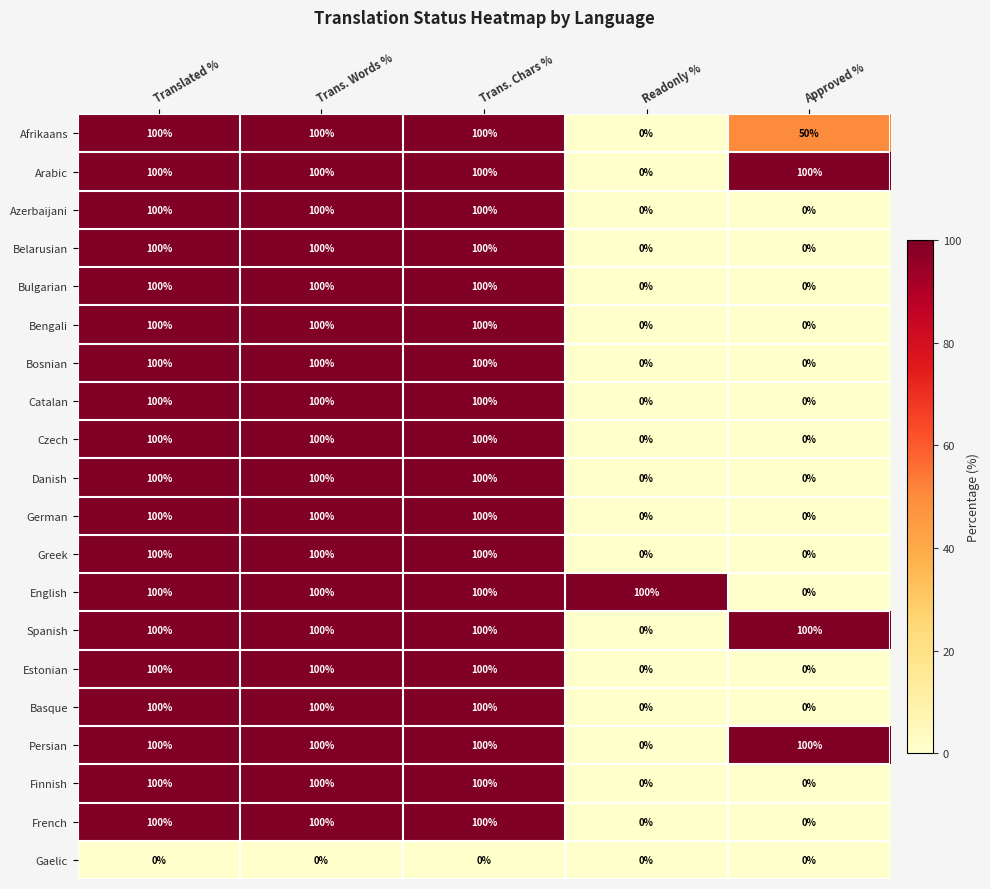

What is the difference between the highest and lowest values at Readonly %?

100